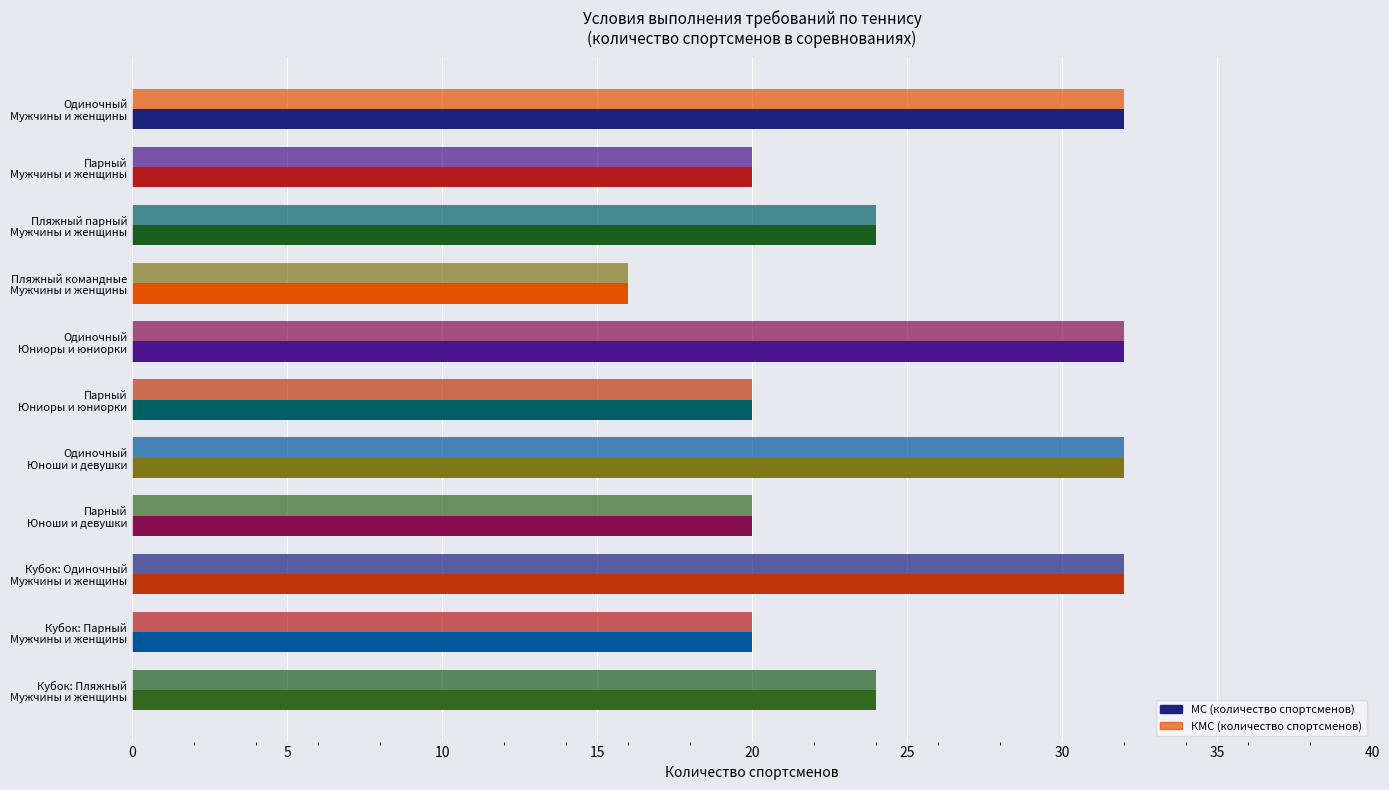

What is the value of the КМС (количество спортсменов) bar at the 9th from the left?

32